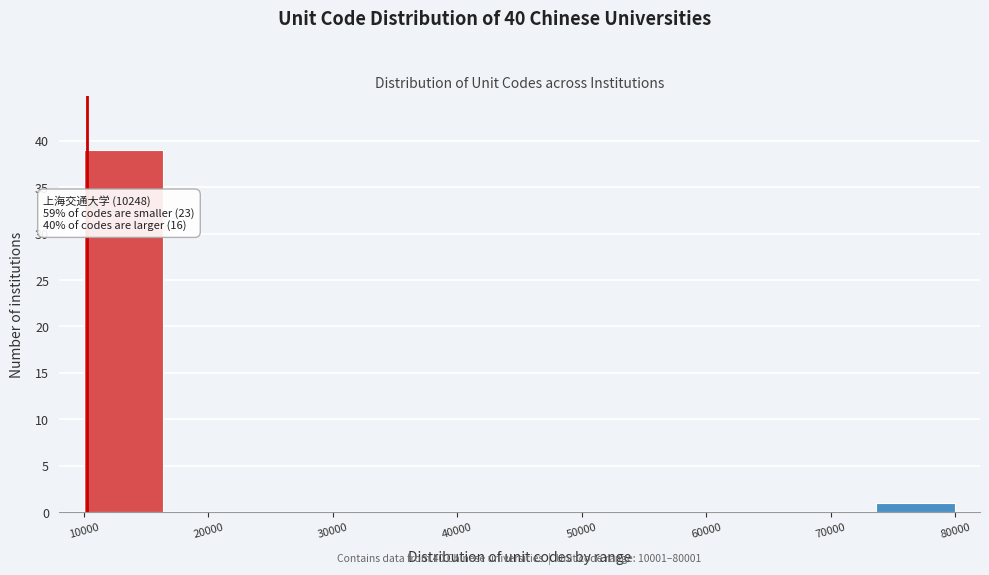

Which range on the x-axis has the tallest bar?

10000 to 16000